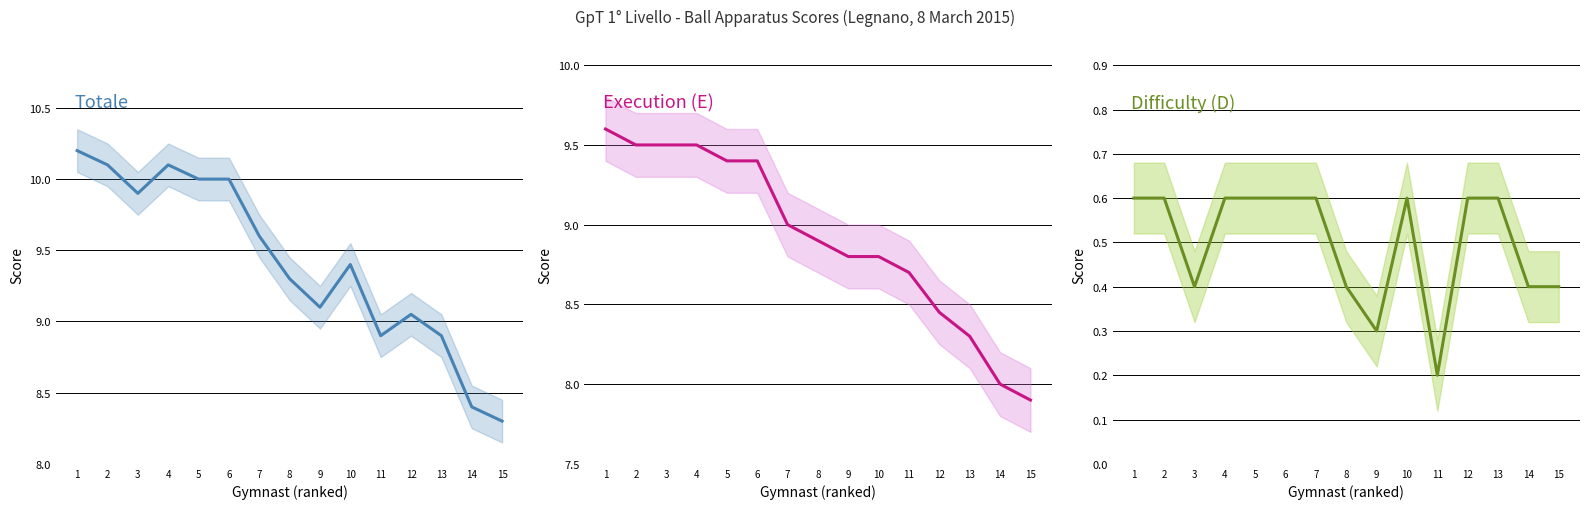

What is the difference between the maximum and minimum values in the E series?

1.7